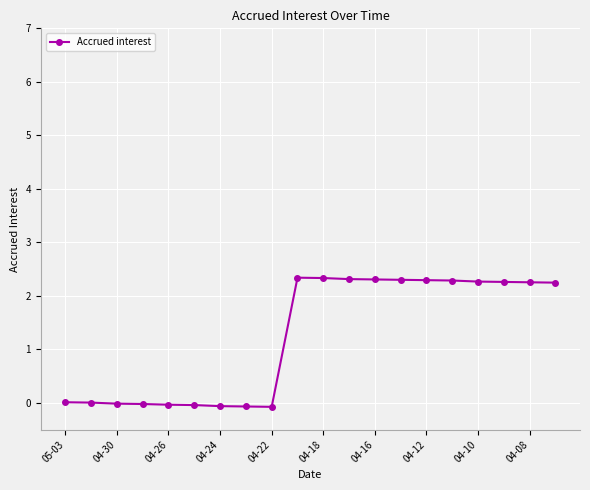

What is the value of the 19th point from the left?

2.3